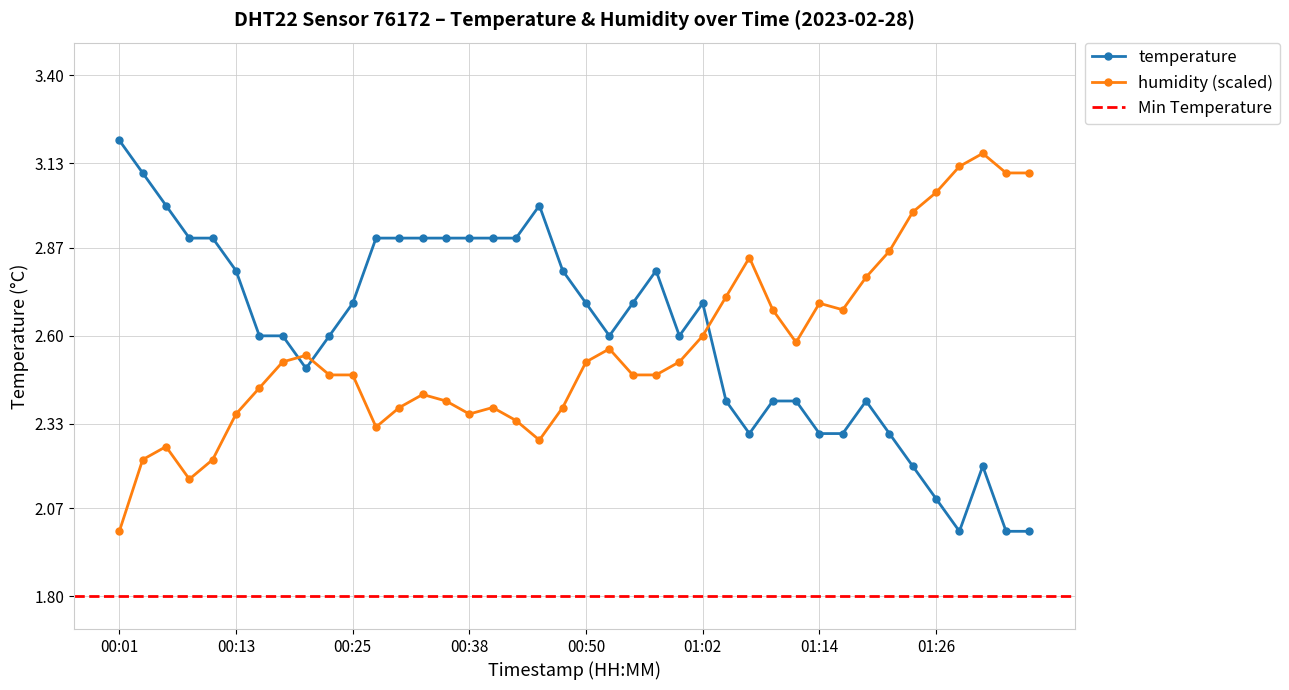

Where is the first local minimum for temperature?

00:21